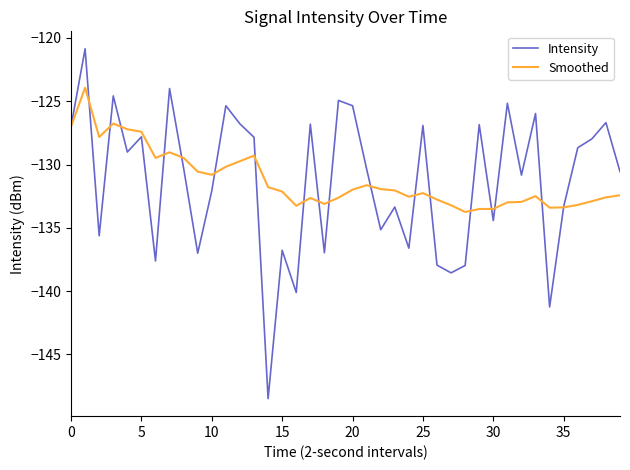

What is the highest value of the Intensity series?

-120.9